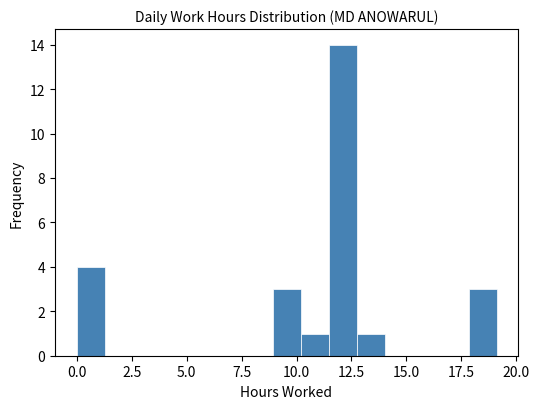

Read against the x-axis, roughly where is the centre of the tallest bar?

12.0